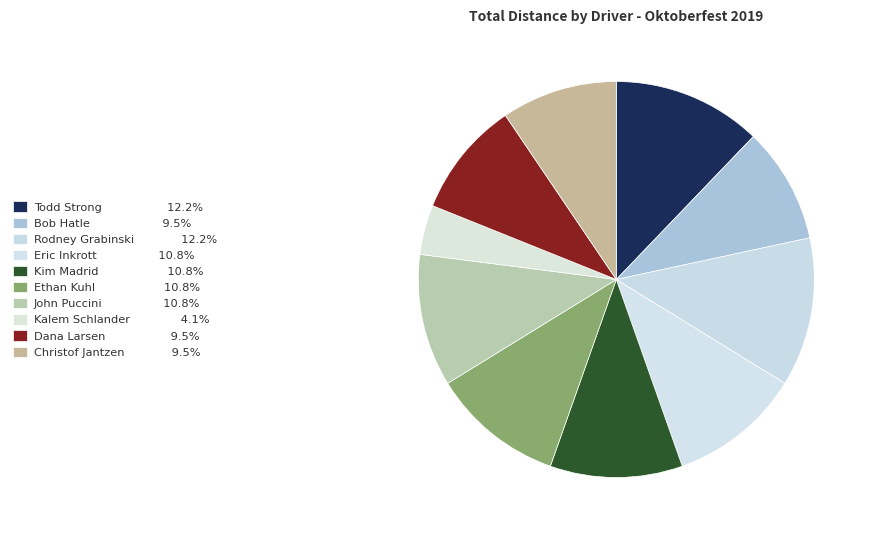

Is Eric Inkrott the majority of the pie?

No